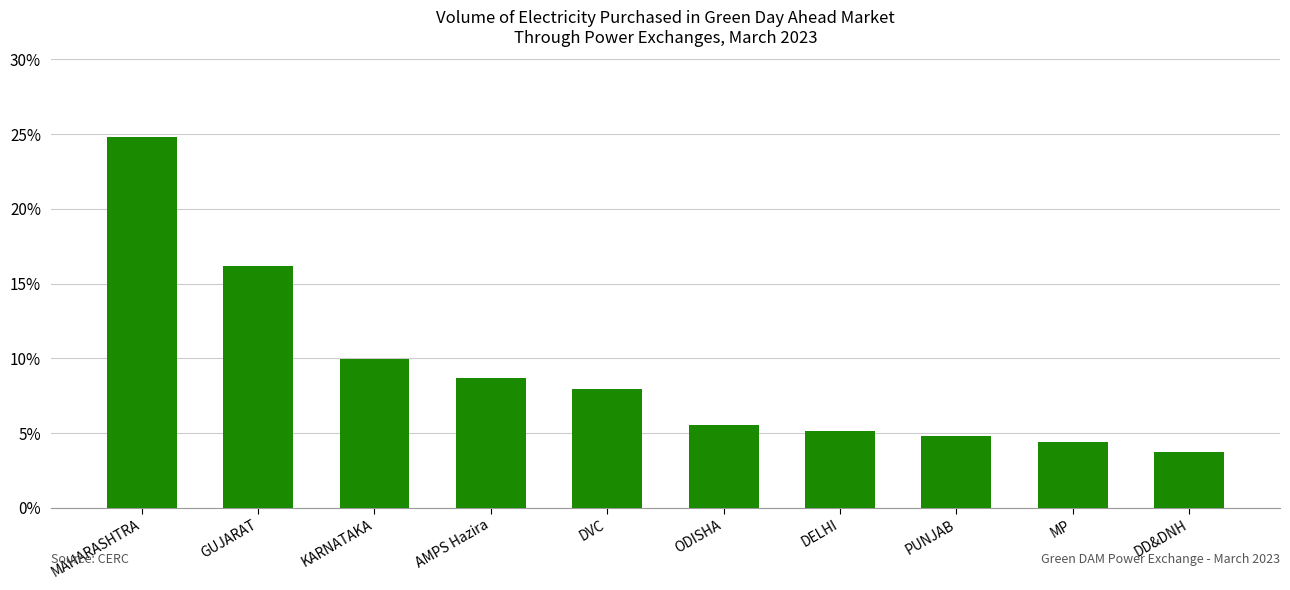

What is the difference between the maximum and minimum values?

21.0